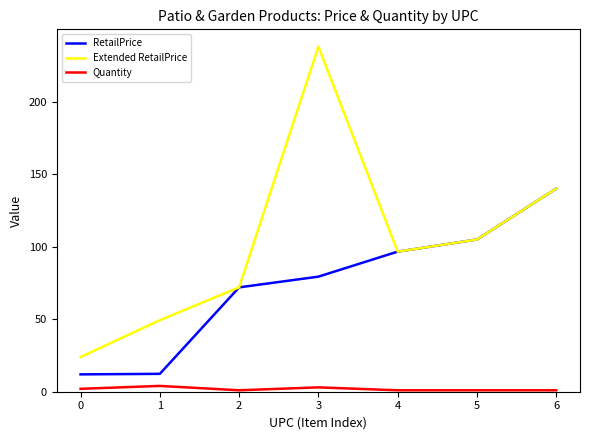

Which series has the largest total across all categories?

Extended RetailPrice